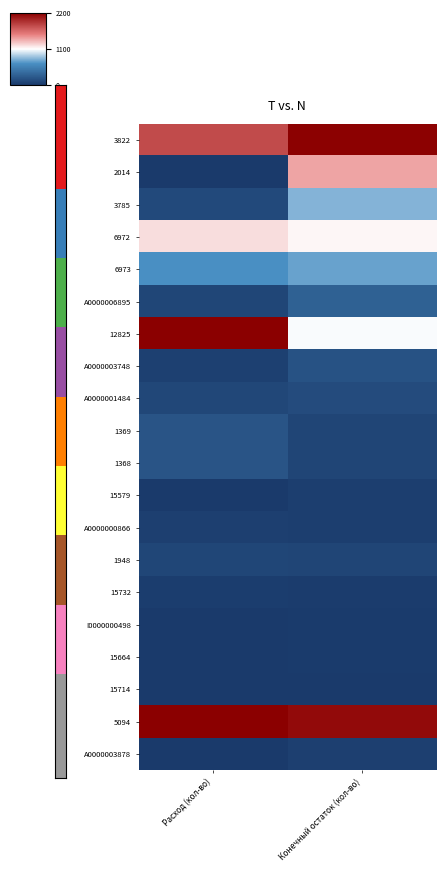

What is the spread (max minus min) of values at Конечный остаток (кол-во)?

2182